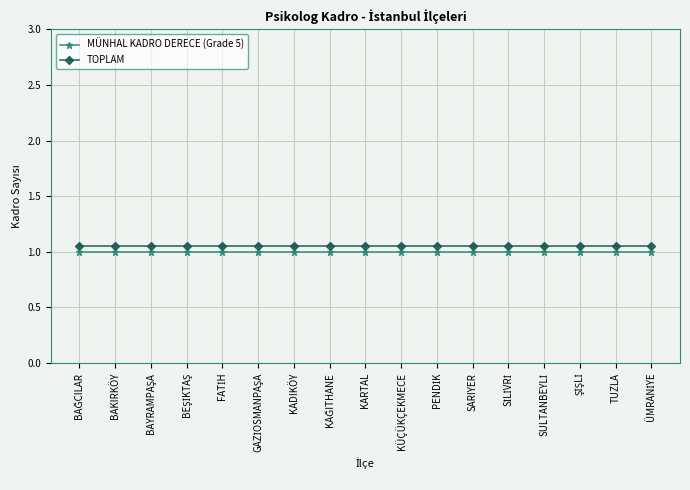

Rank the series by their maximum value, from highest to lowest.

TOPLAM, MÜNHAL KADRO DERECE (Grade 5)